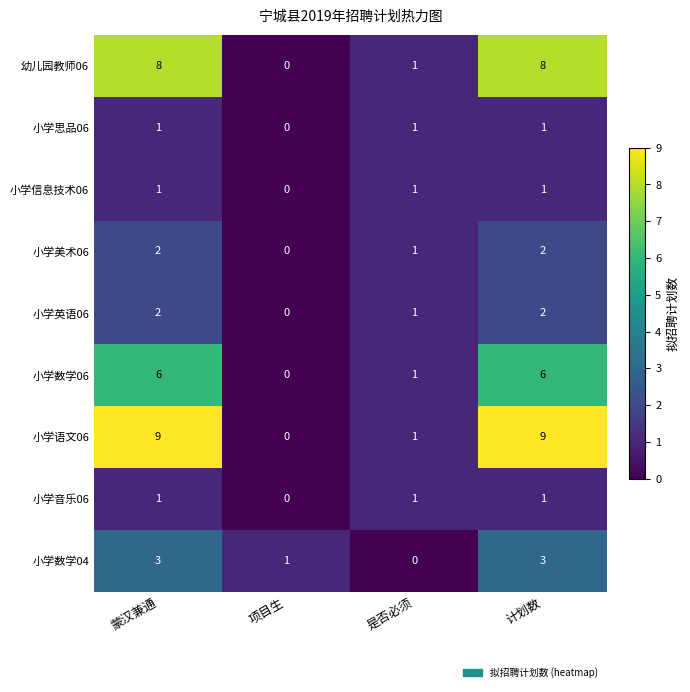

What is the total value across all series at 蒙汉兼通?

33